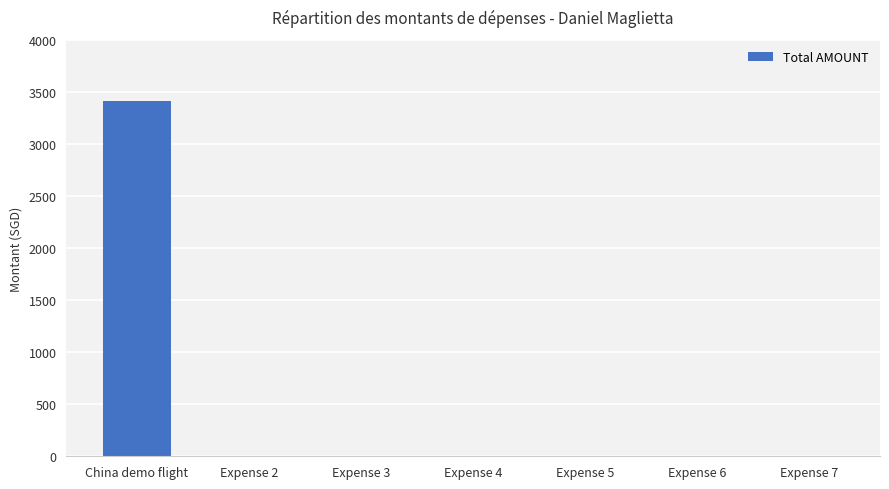

What is the sum of all values?

3410